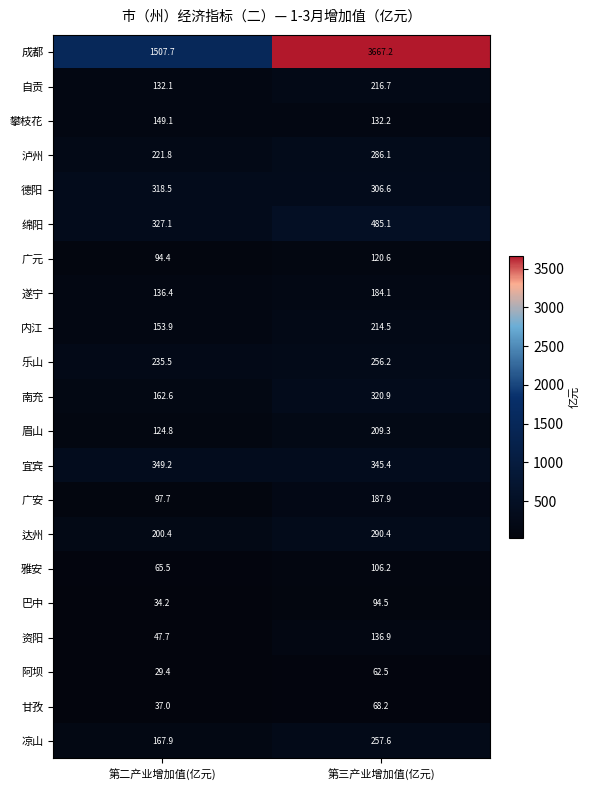

At which category is the sum across all series the highest?

第三产业增加值(亿元)